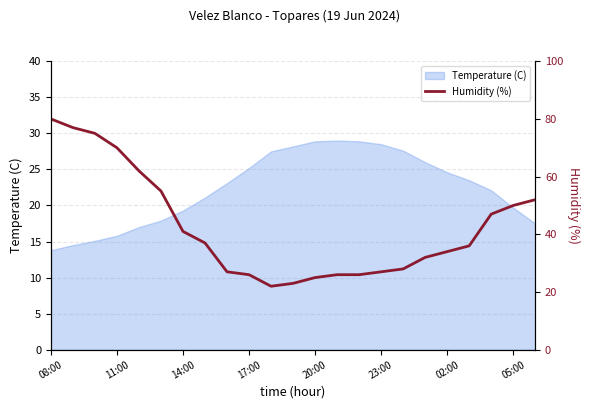

What is the value of the 8th point from the left?

37